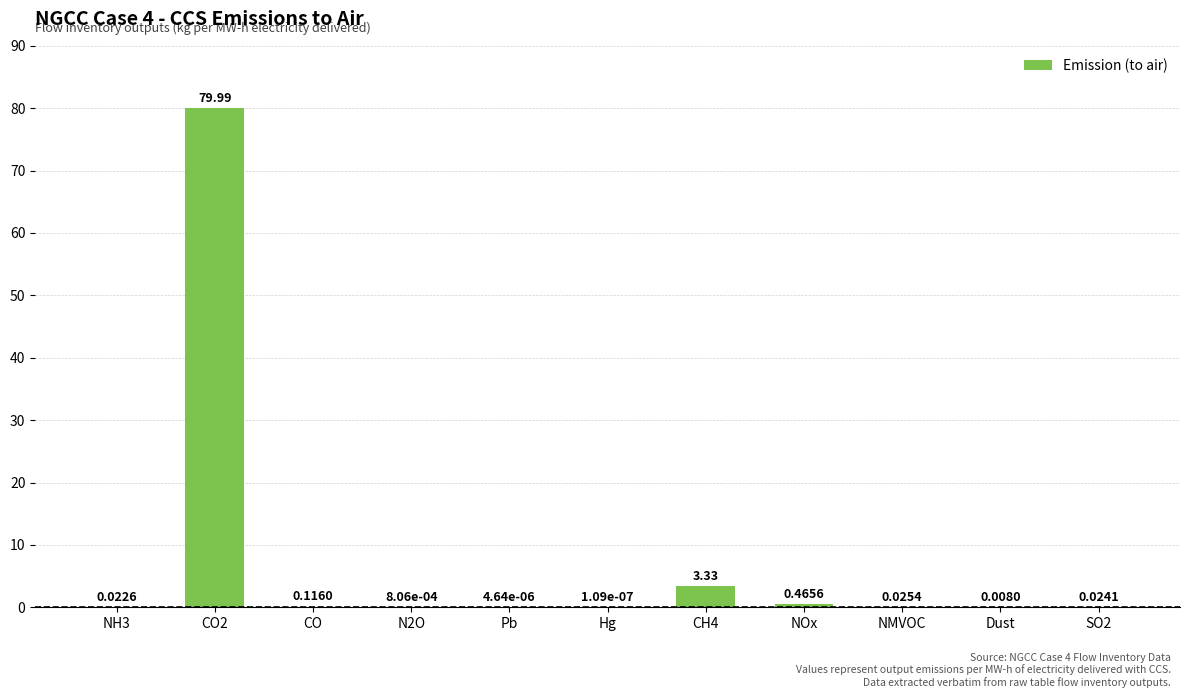

What is the sum of the values at CO2 and Dust?

80.0